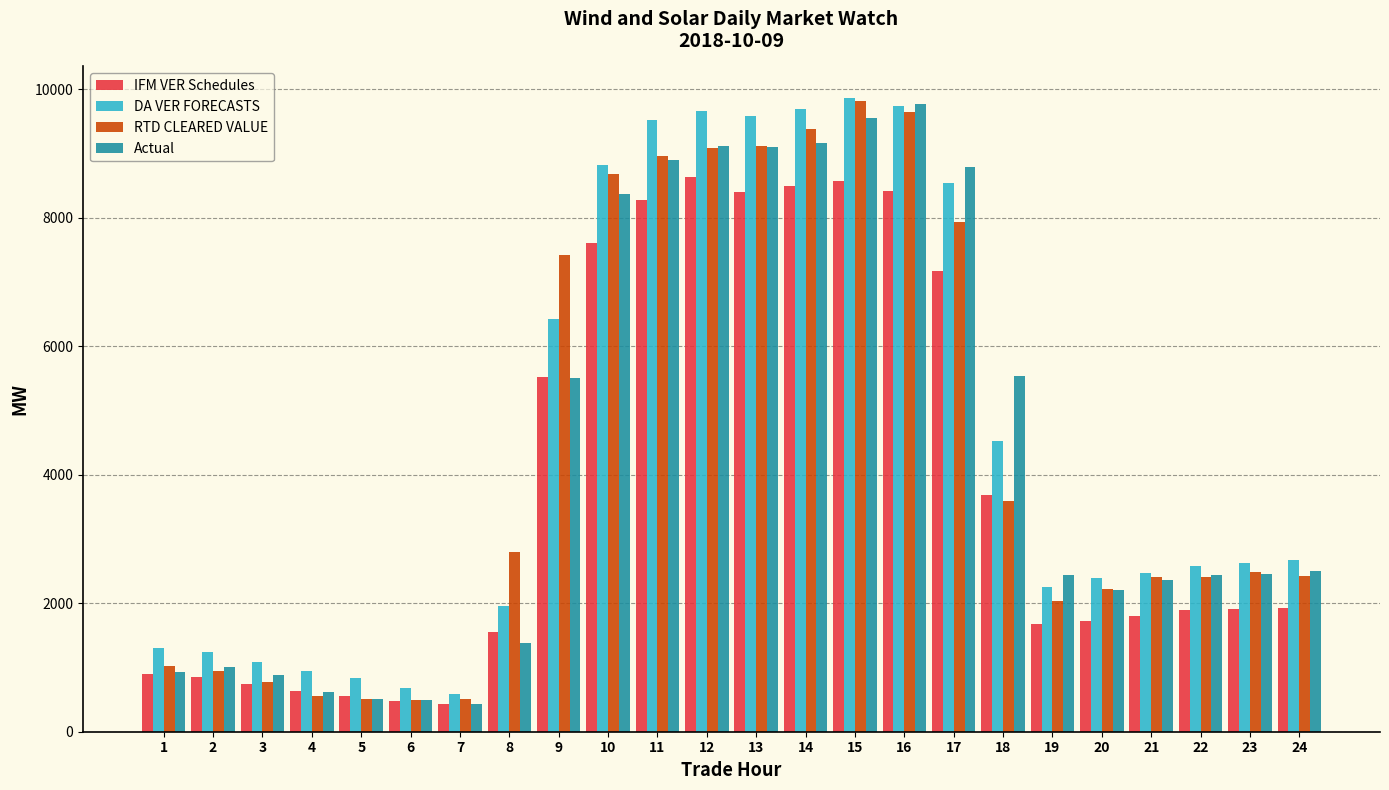

Where is RTD CLEARED VALUE nearest to the value 5147?

18